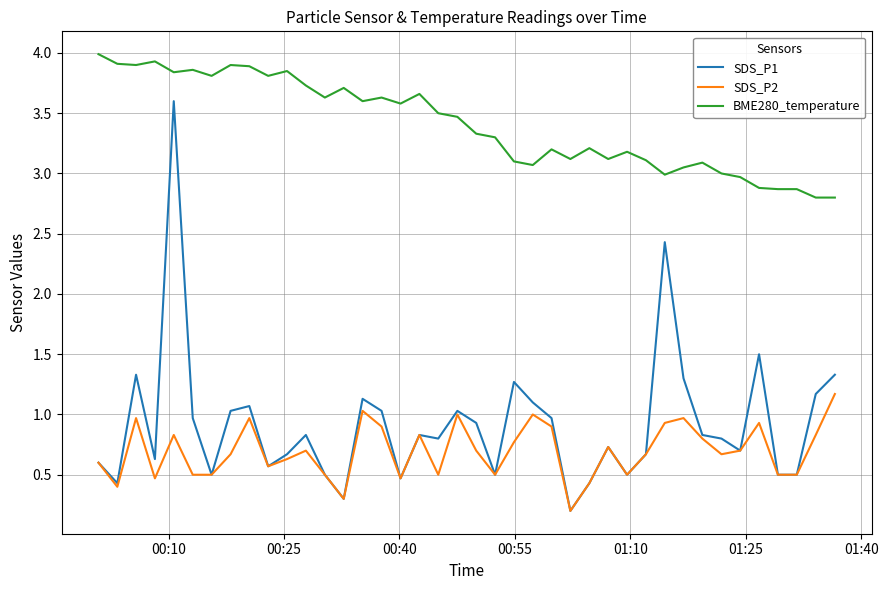

Which series has the largest range (max minus min)?

SDS_P1